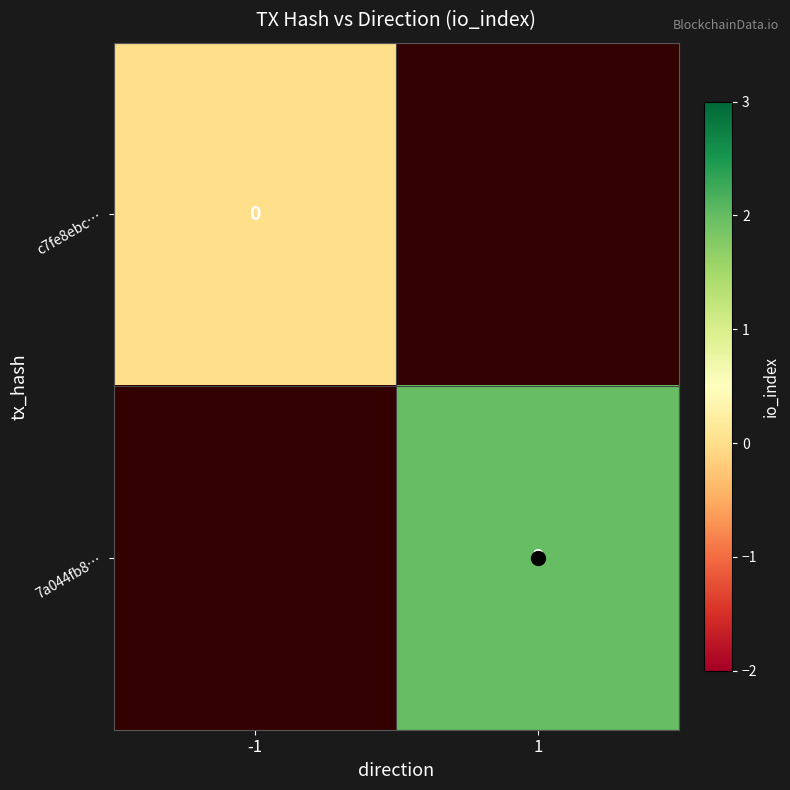

Between 1 and -1, which is larger?

-1